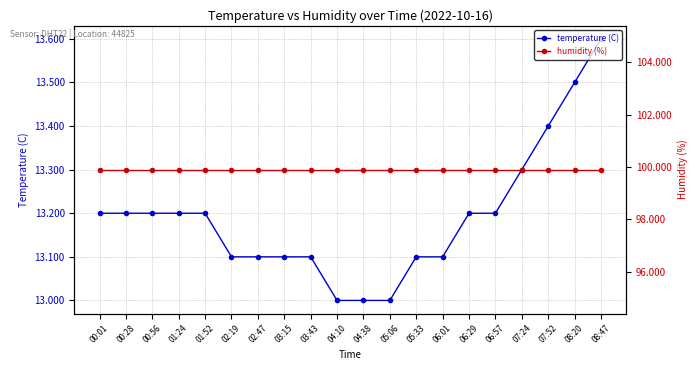

True or false: humidity (%) and temperature (C) cross at least once.

False